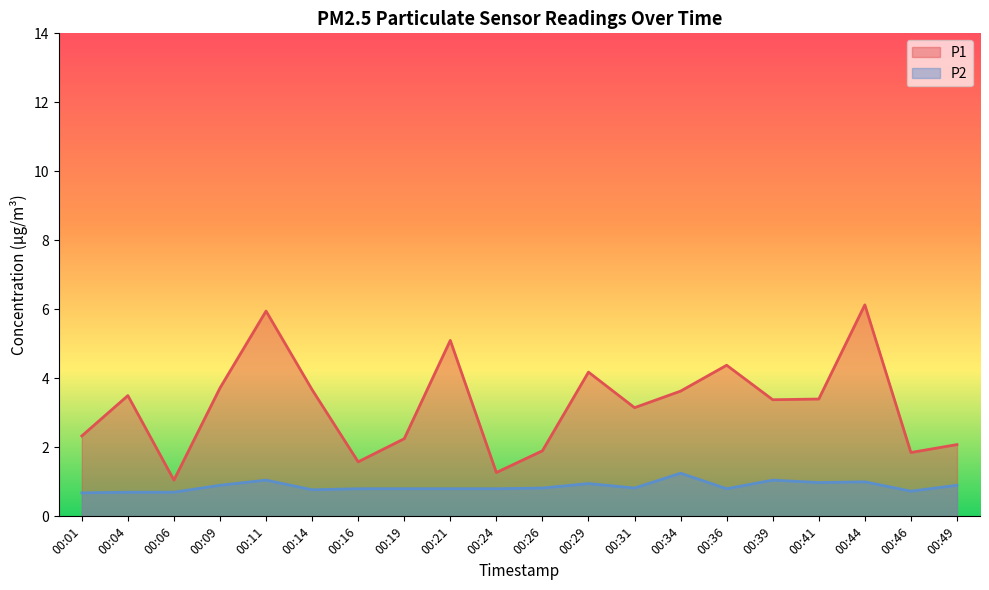

True or false: P1 has more than 2 points higher than both neighbors.

True